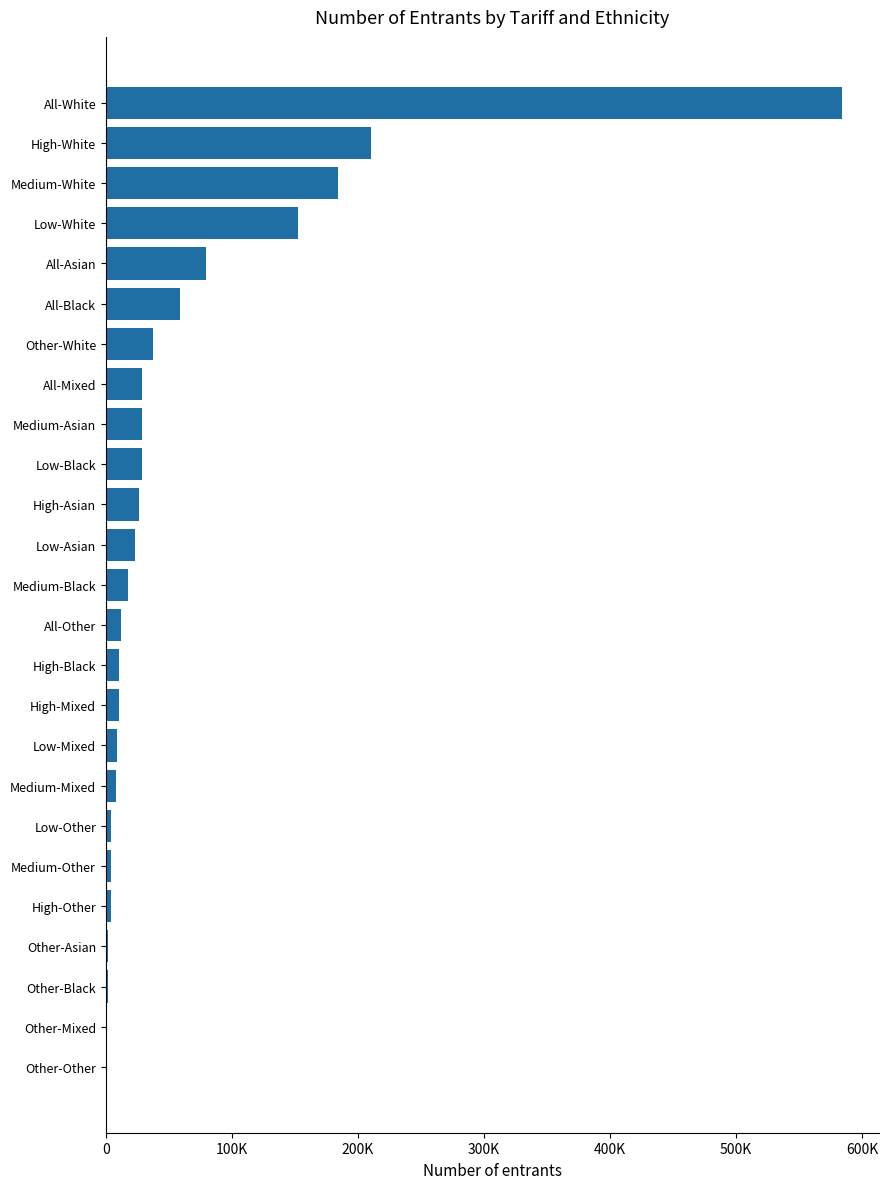

What is the greatest value displayed?

583965